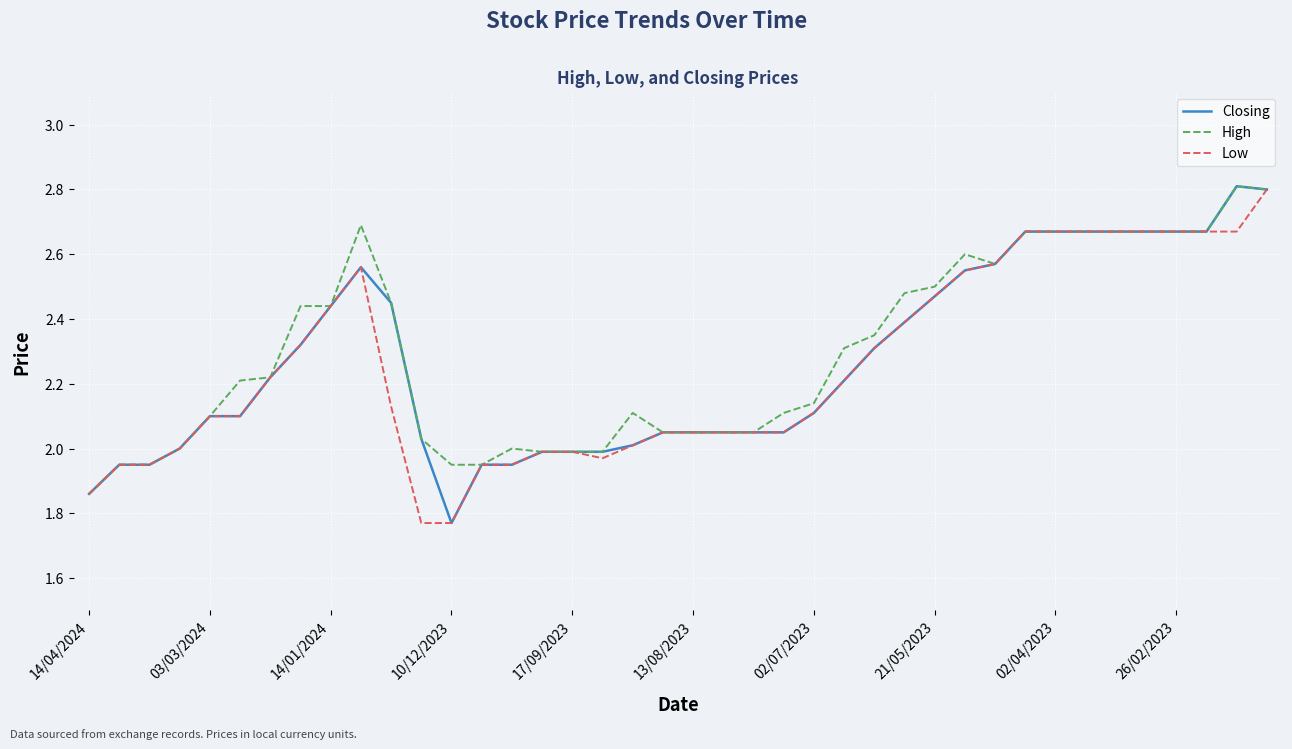

What is the maximum value shown in the chart?

2.8